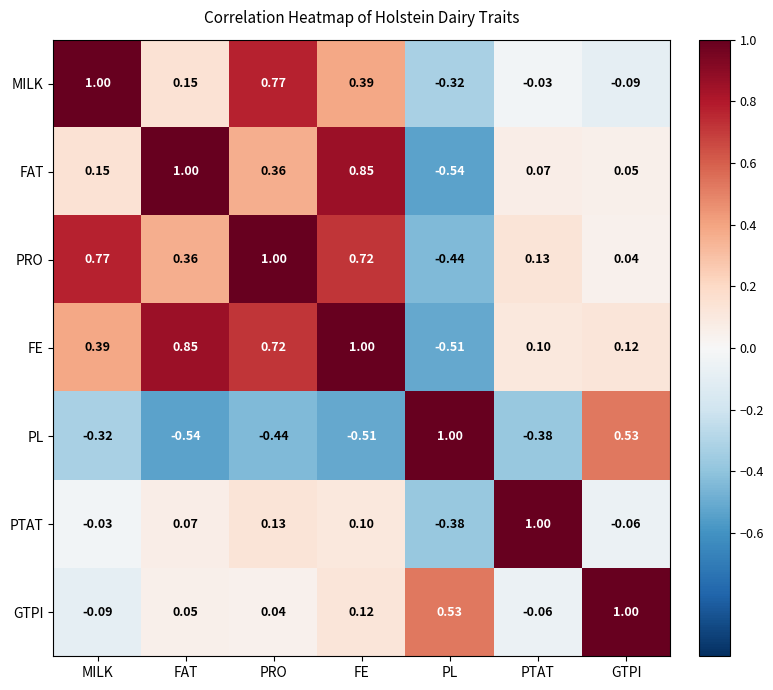

Where is GTPI nearest to the value 0?

PRO